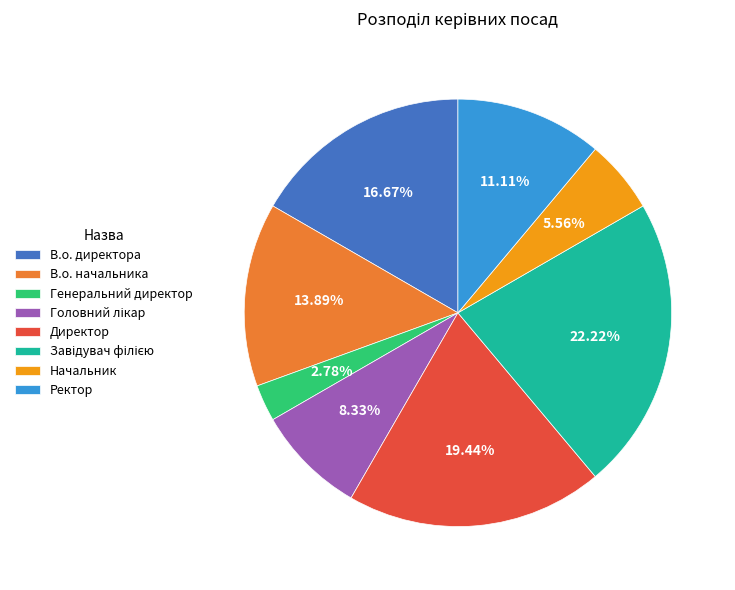

Is Ректор the majority of the pie?

No